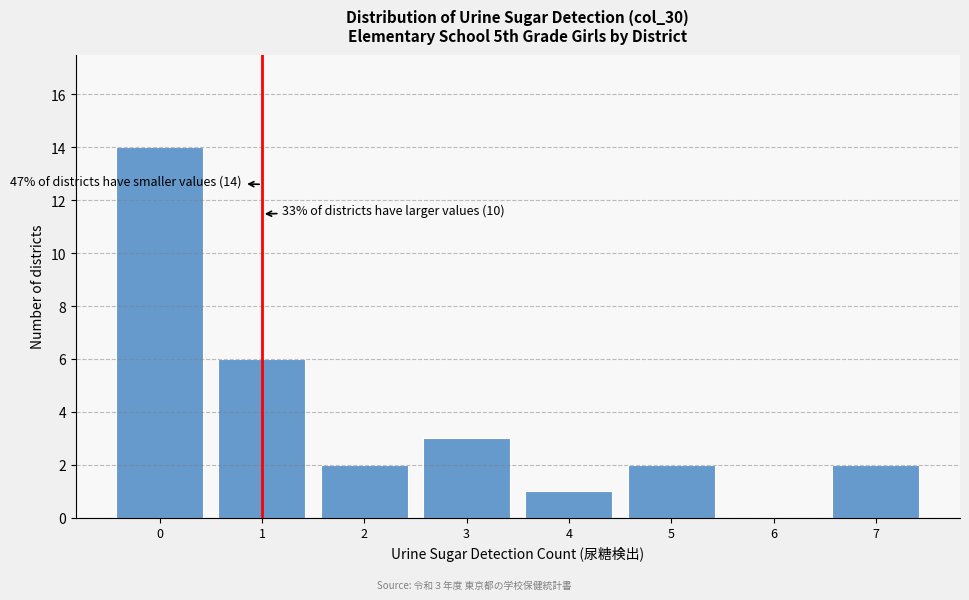

Over which range of the x-axis is the bar tallest?

-0.5 to 0.5